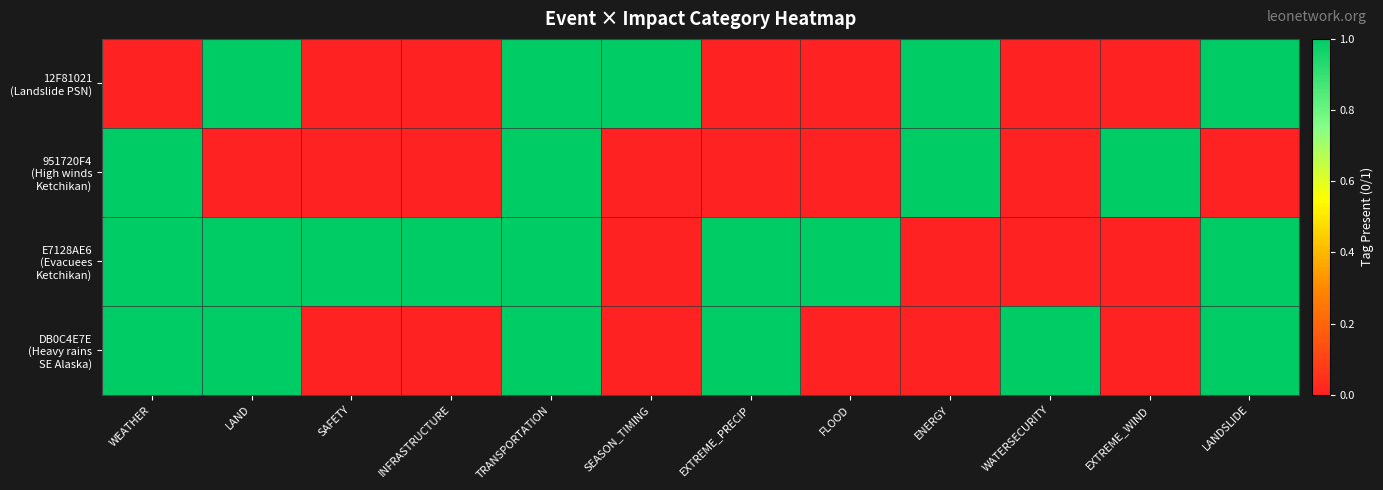

List the series in order of their peak value, lowest first.

12F81021 (Landslide PSN), 951720F4 (High winds Ketchikan), E7128AE6 (Evacuees Ketchikan), DB0C4E7E (Heavy rains SE Alaska)